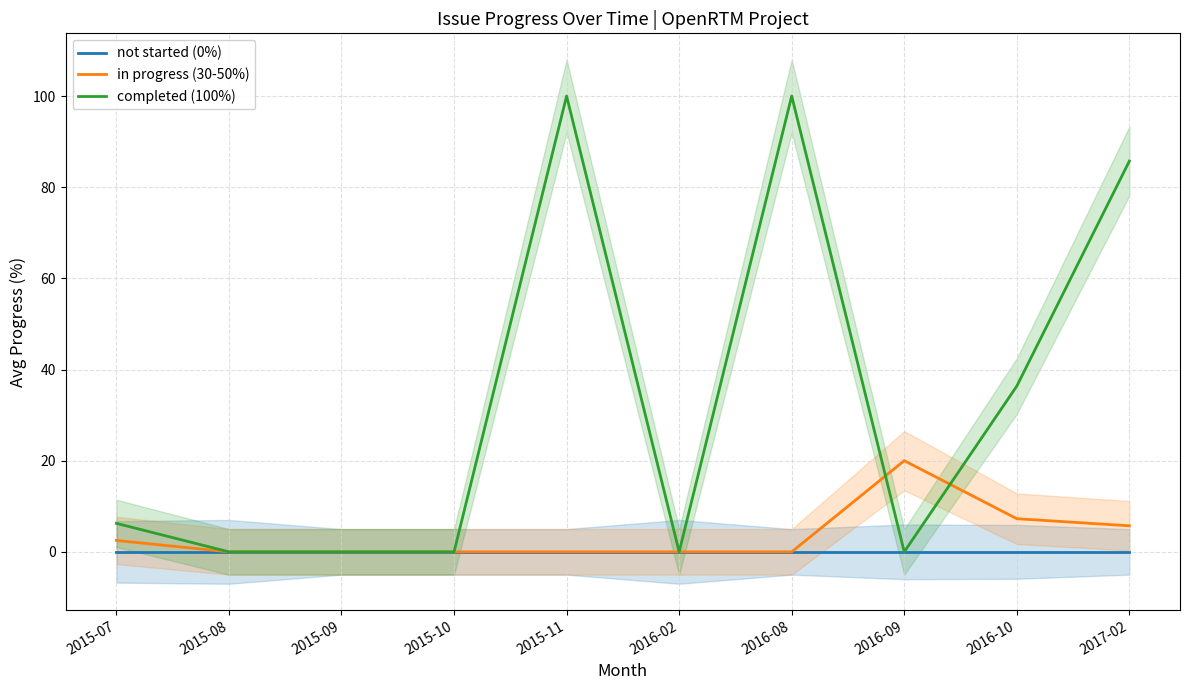

Which category has the highest value in the completed (100%) series?

2015-11